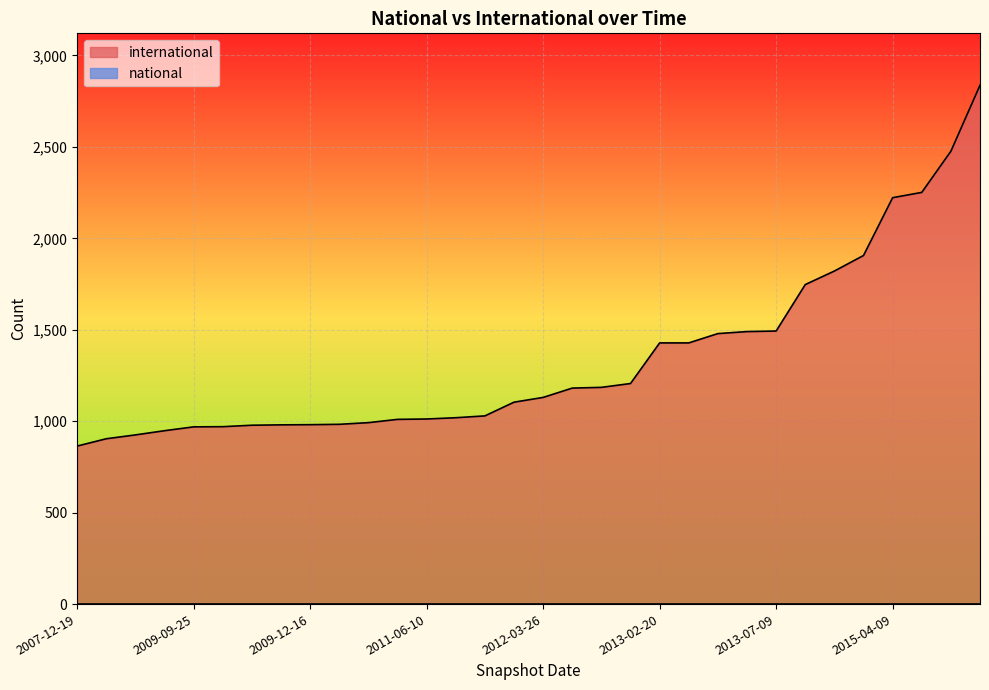

What is the sum of all values?

42948